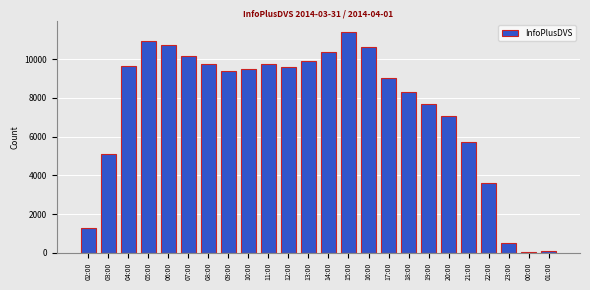

What is the average value?

7510